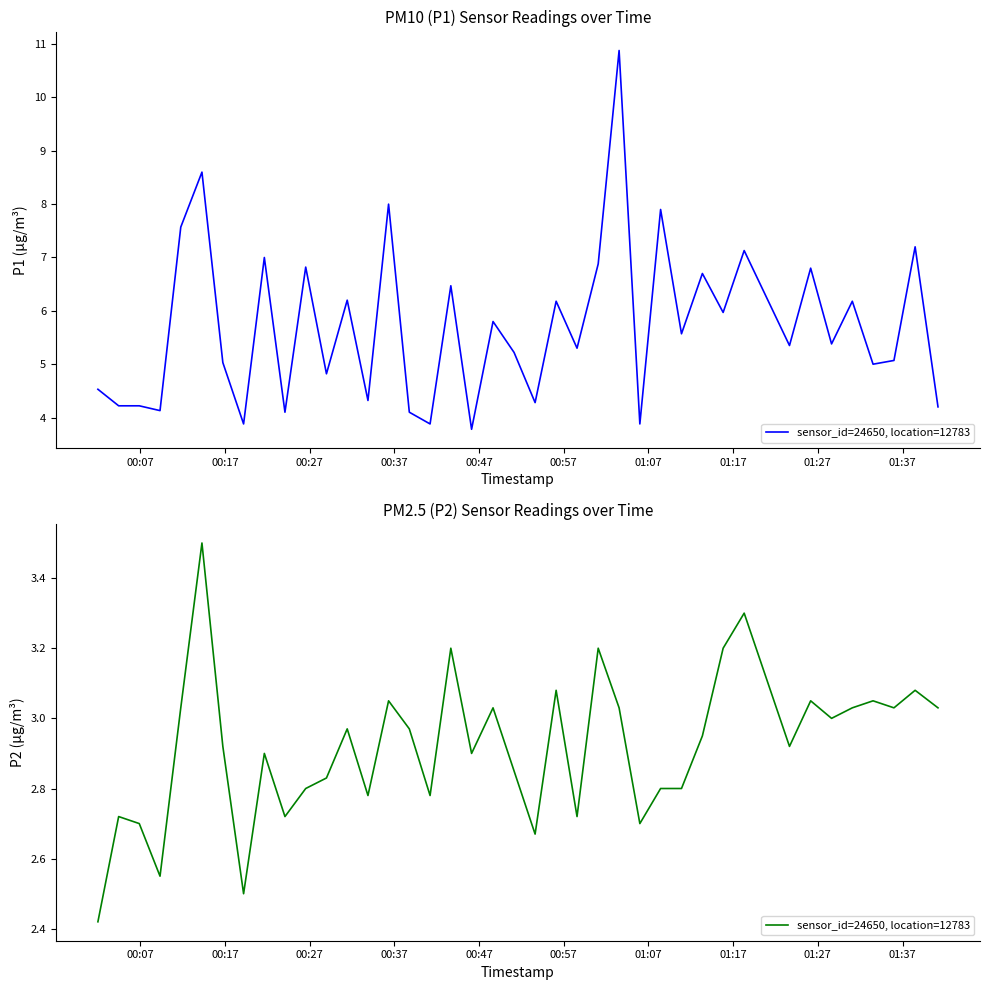

How many interior local valleys (lower than both neighbors) does the data have?

12